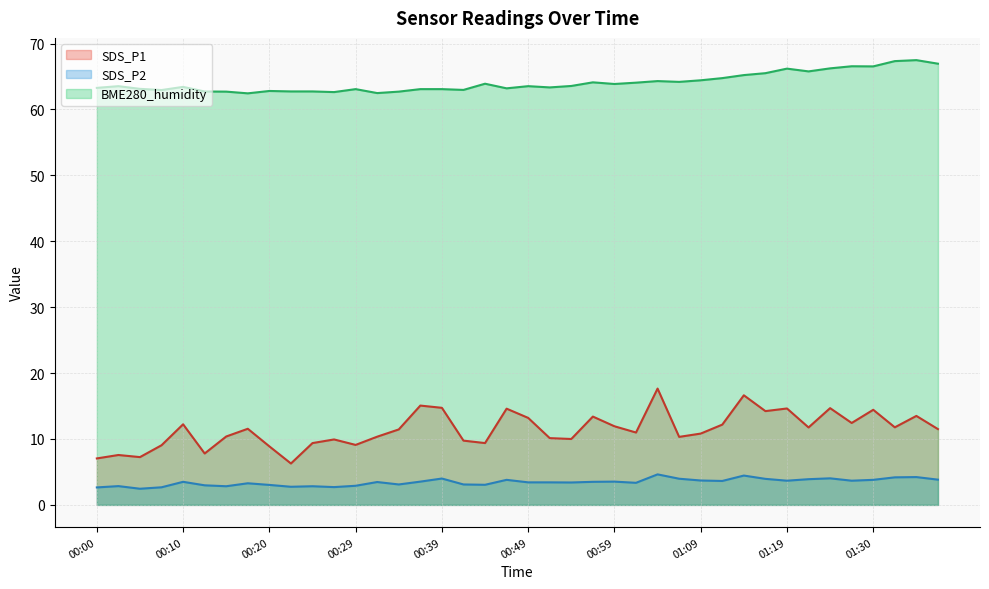

True or false: SDS_P1 has a value of 17.6 at 01:03.

True